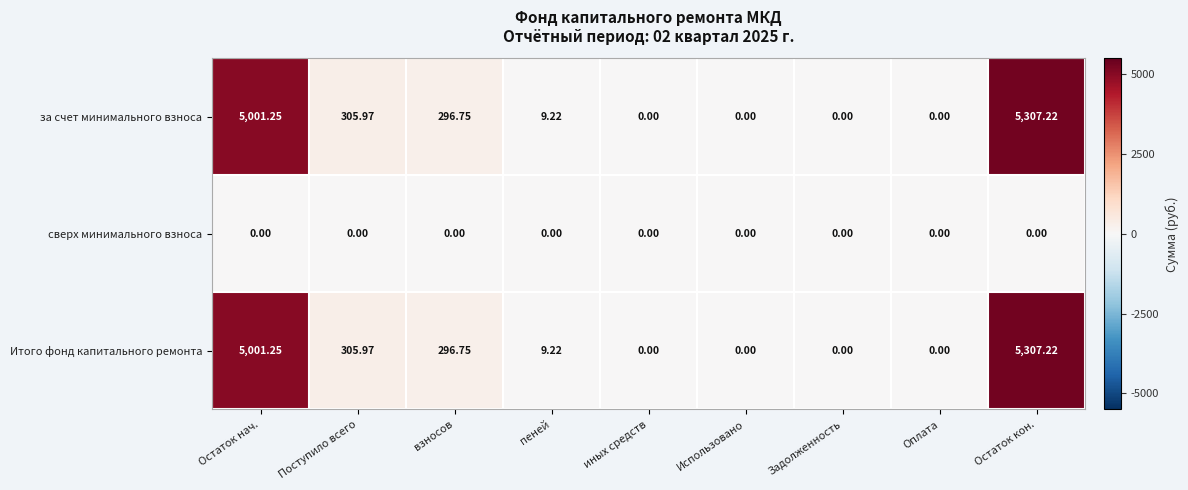

Which category has the highest value in the за счет минимального взноса series?

Остаток кон.